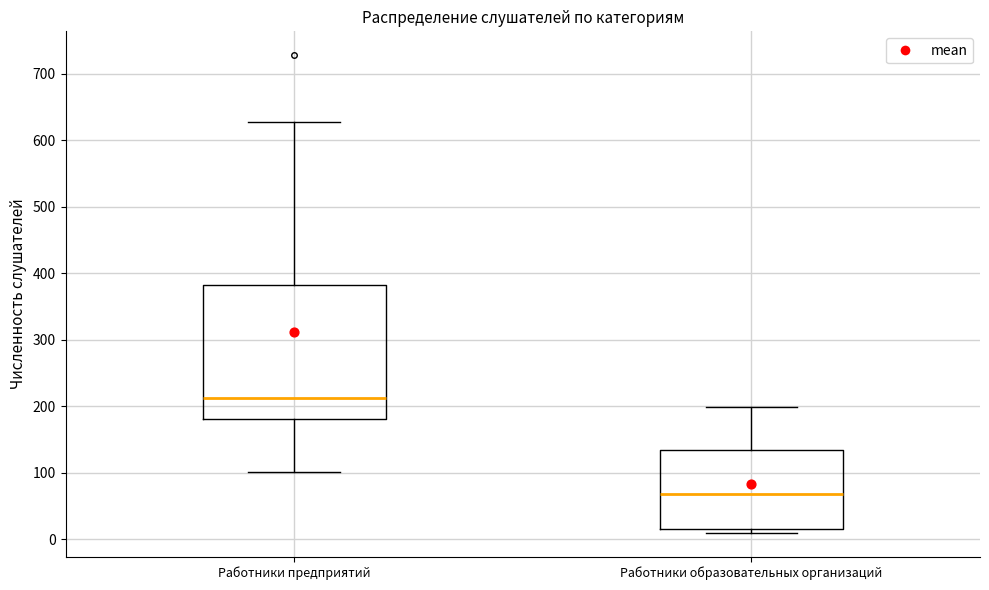

Which box has the lowest median line?

Работники образовательных организаций